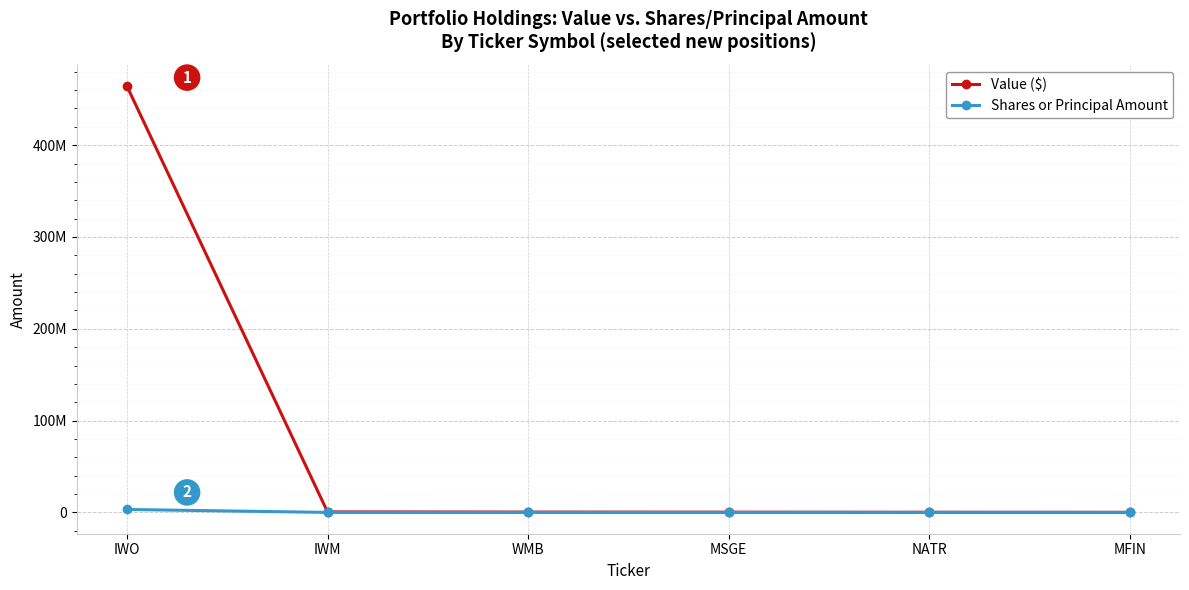

Which series has the widest spread of values?

Value ($)